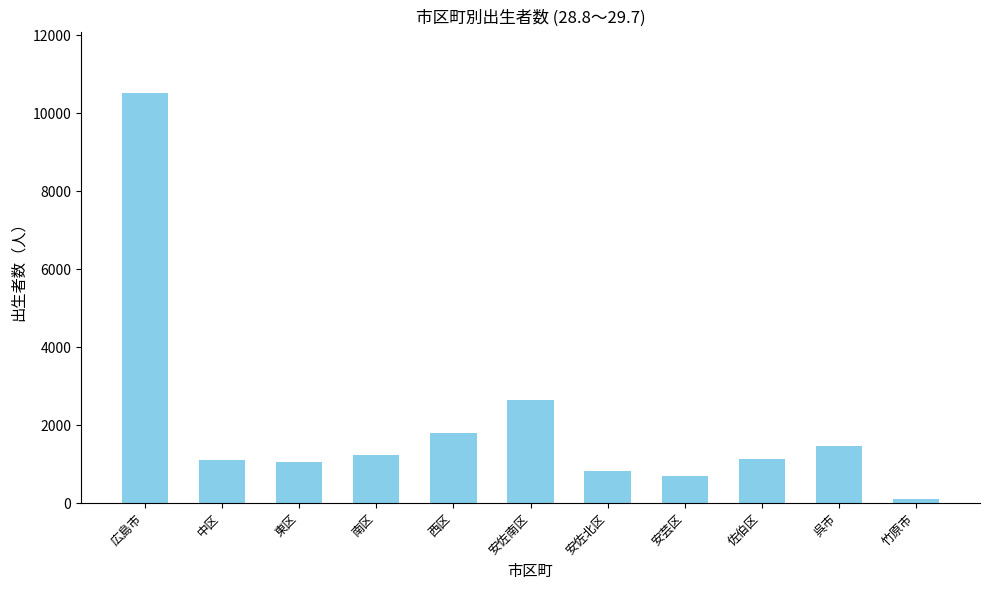

How many bars are there in total?

11